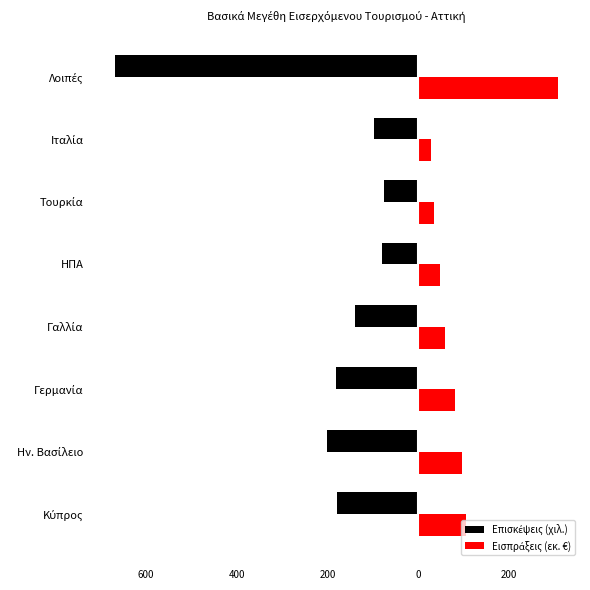

What is the value of the Εισπράξεις (εκ. €) bar at the 5th from the left?

47.4